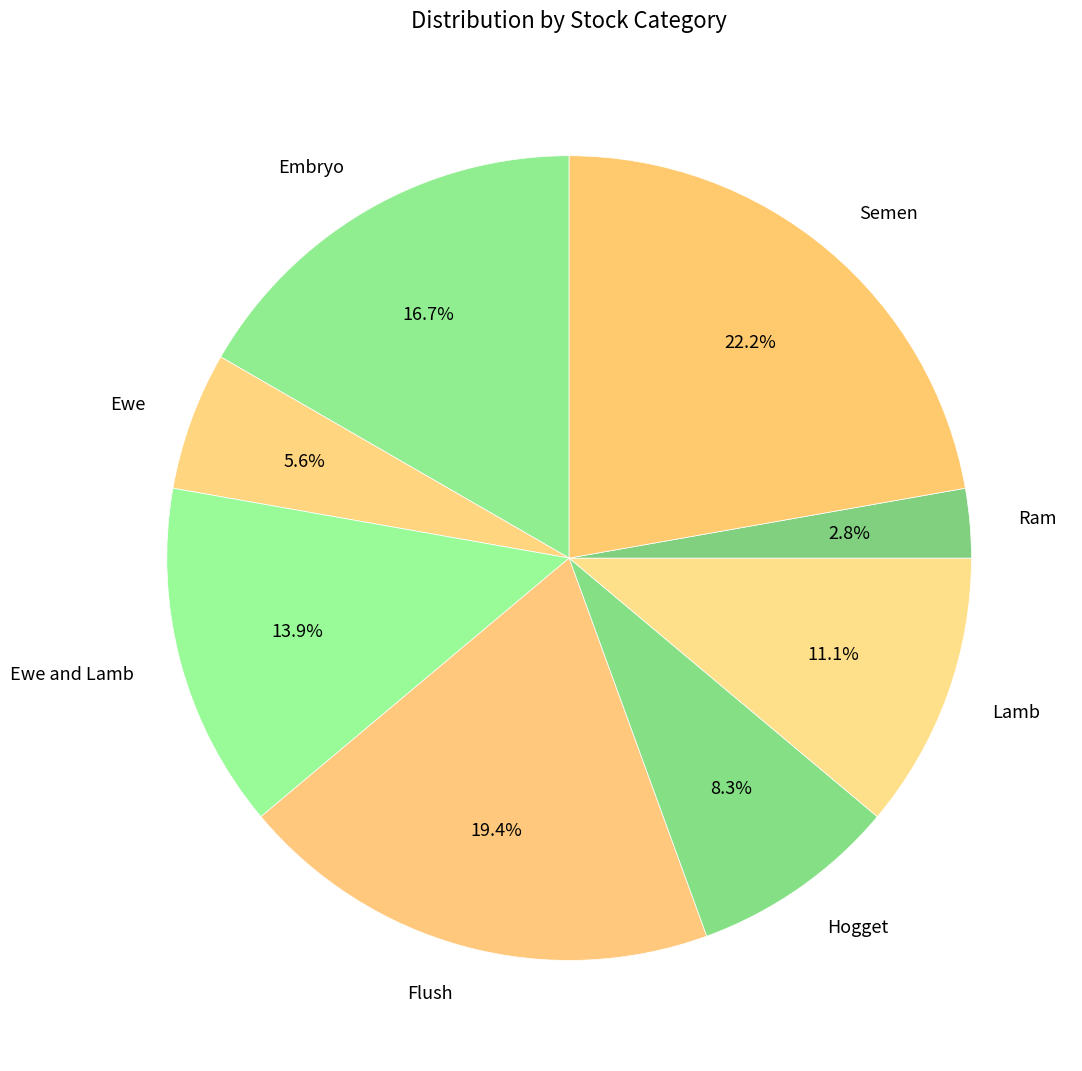

Does Ewe and Lamb represent more than half of the total?

No